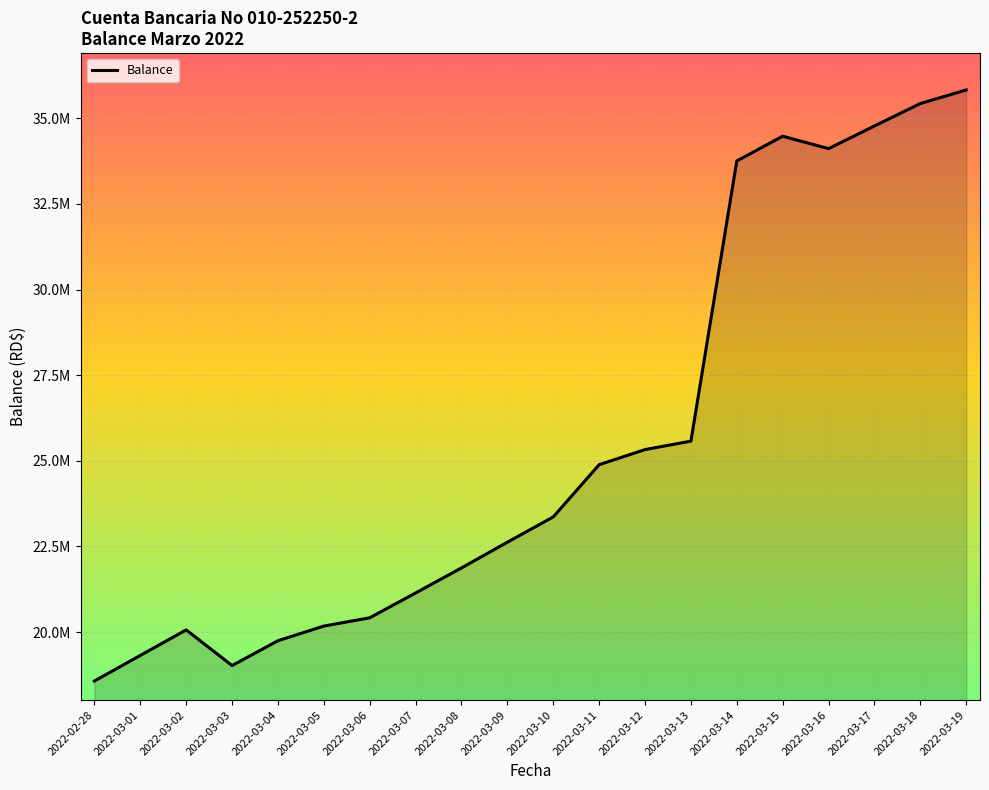

How many interior local valleys (lower than both neighbors) does the data have?

2